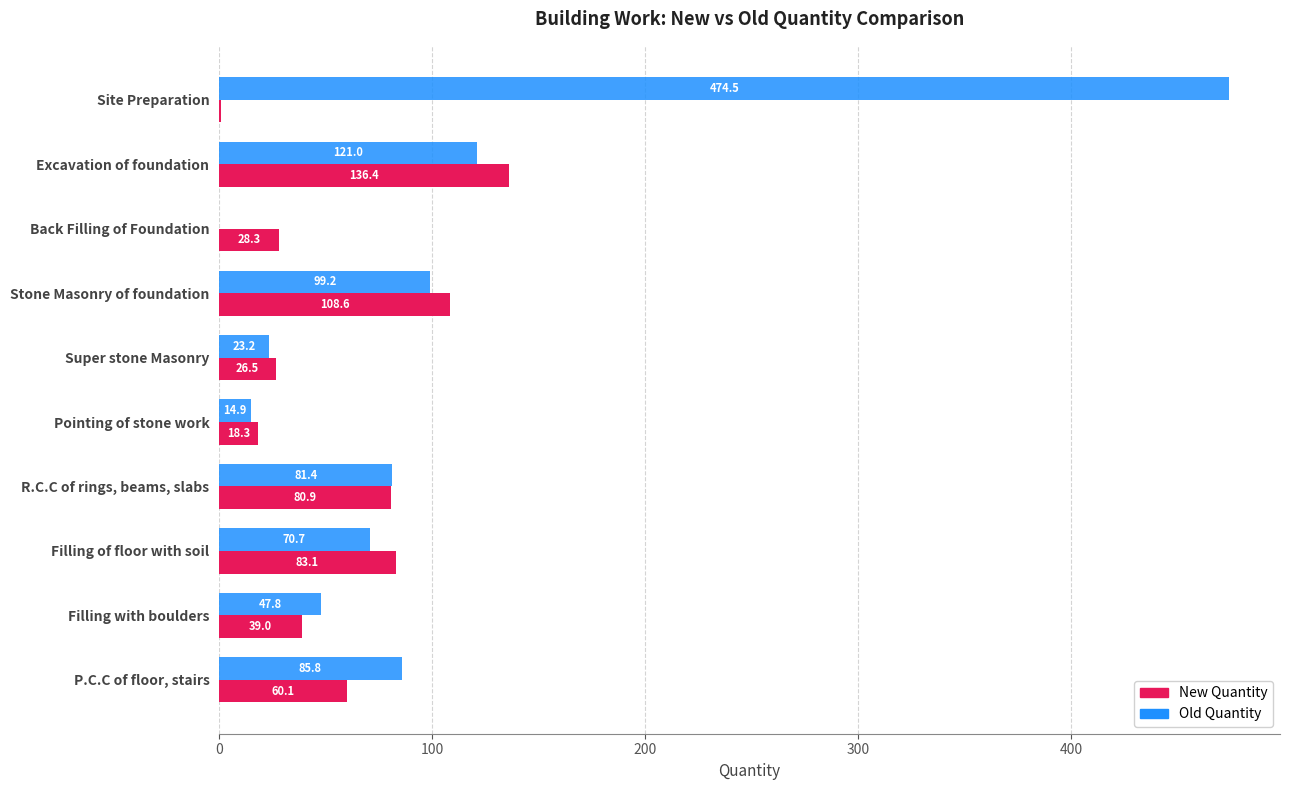

What is the total value across all series at Stone Masonry of foundation?

207.8